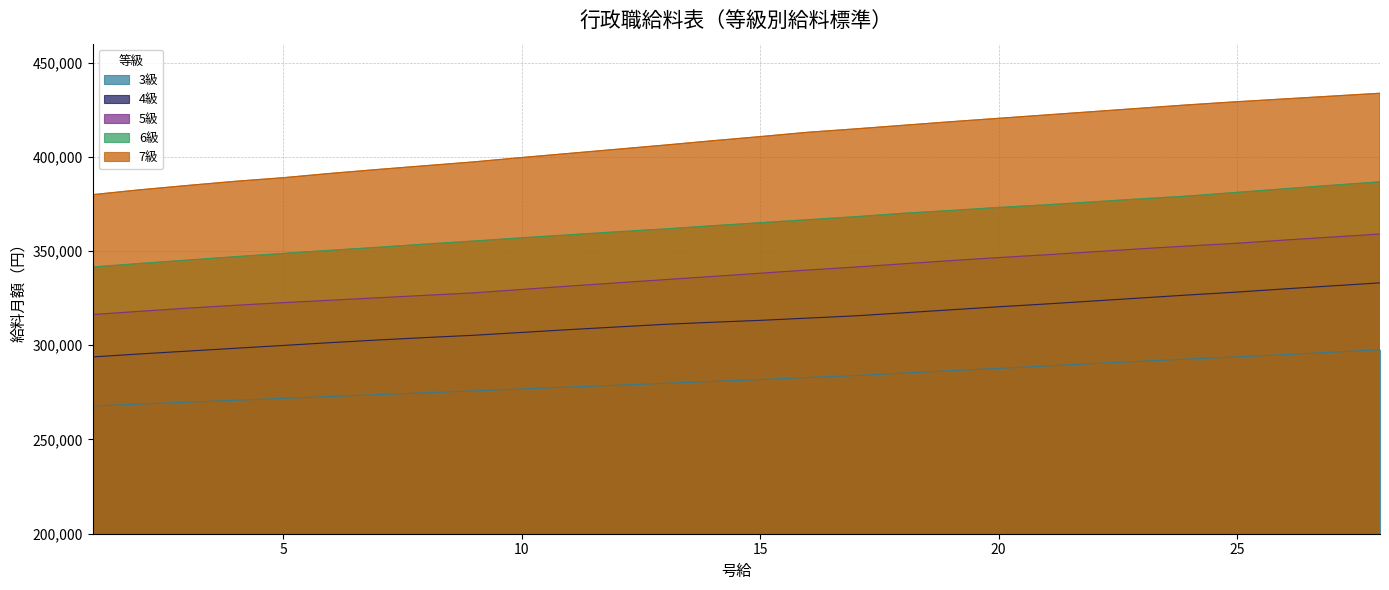

Where is 7級 nearest to the value 406800?

13